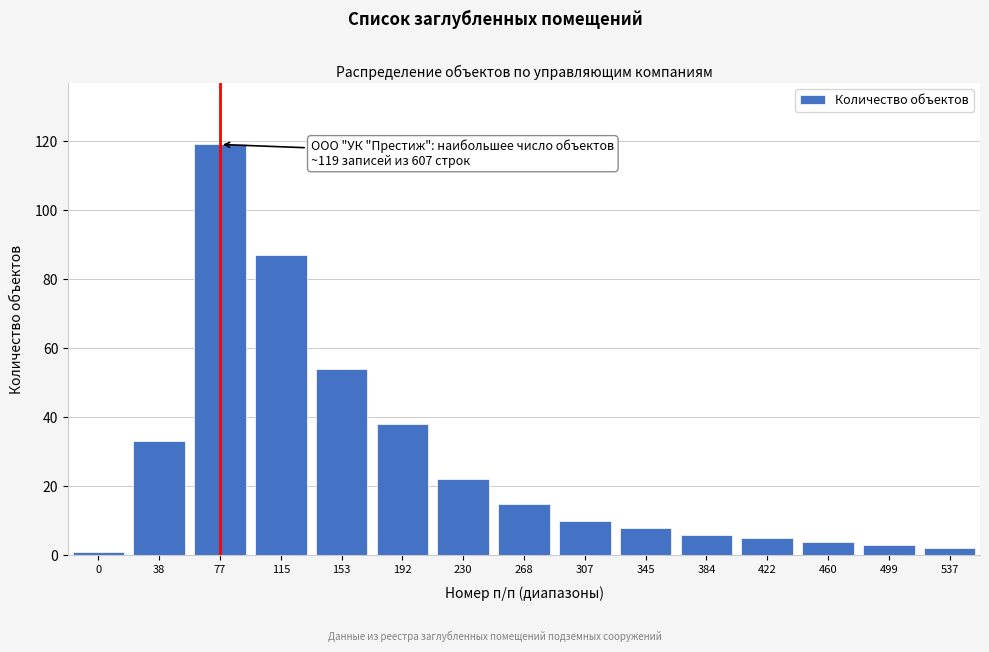

Reading left to right, transcribe all the data shown in this chart.

1	33	119	87	54	38	22	15	10	8	6	5	4	3	2